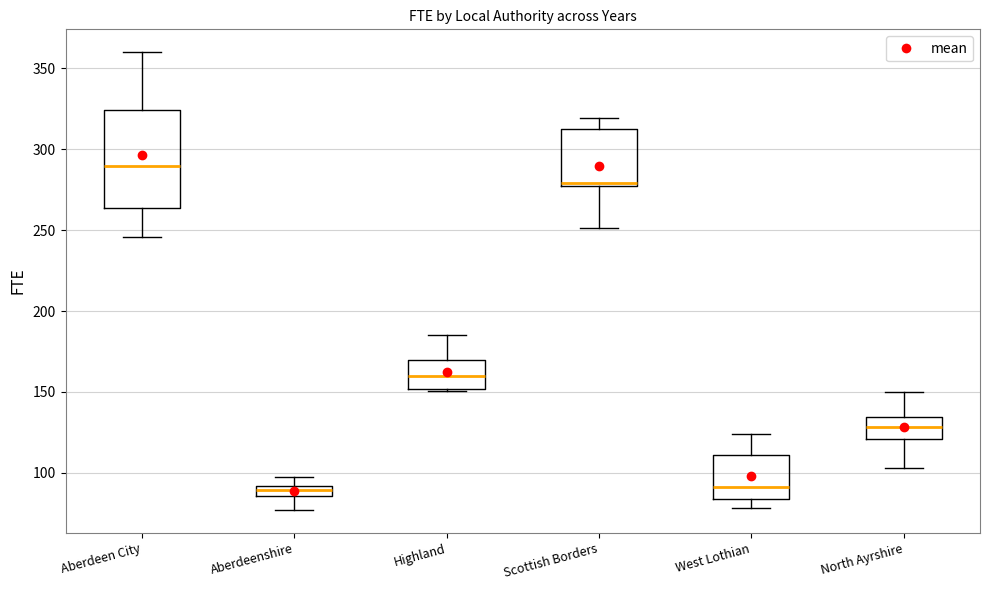

Which box is the tallest, from its lower edge to its upper edge?

Aberdeen City